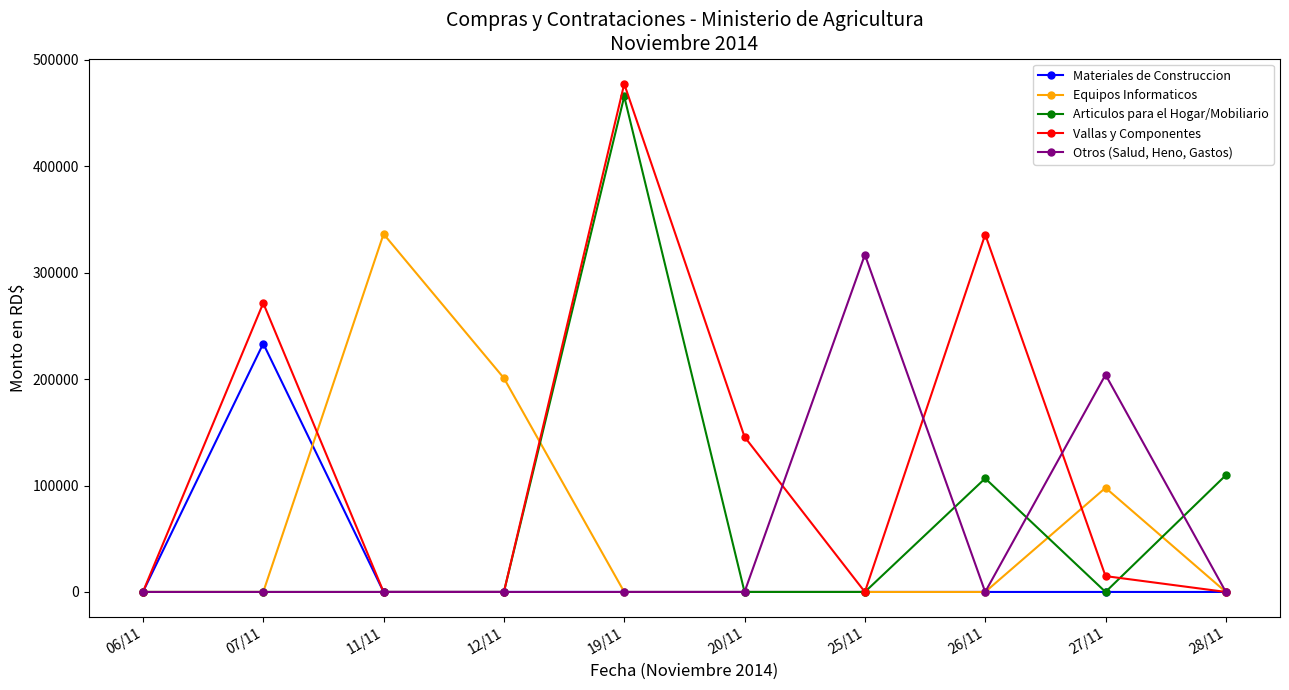

The Vallas y Componentes series shows 604057.6 at 26/11. True or false?

False